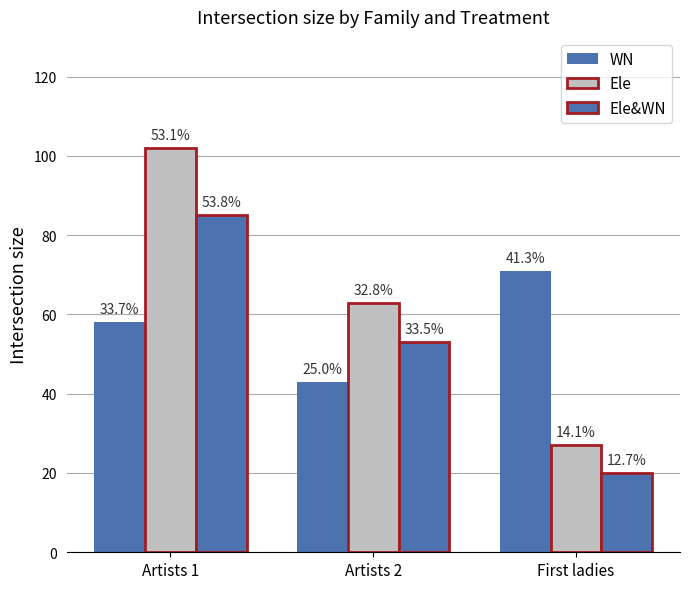

How many bars are there in total?

9